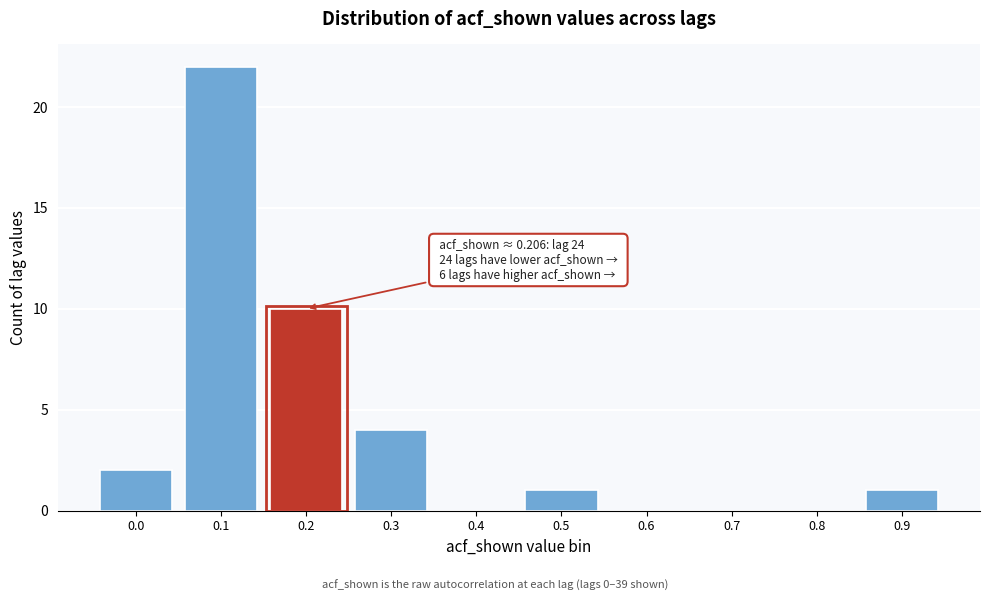

Reading left to right, extract all data points from this chart.

0.0=2	0.1=22	0.2=10	0.3=4	0.4=0	0.5=1	0.6=0	0.7=0	0.8=0	0.9=1